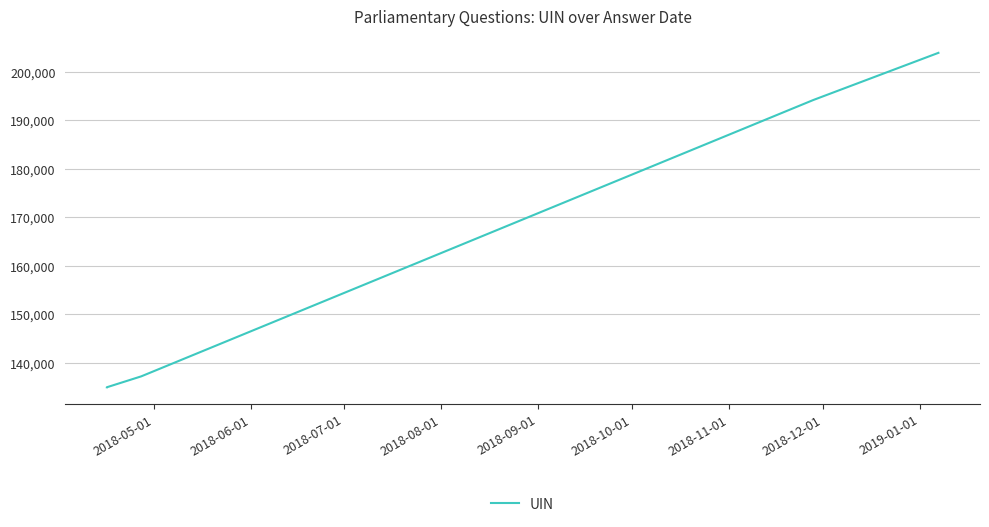

What is the difference between the maximum and minimum values?

69018